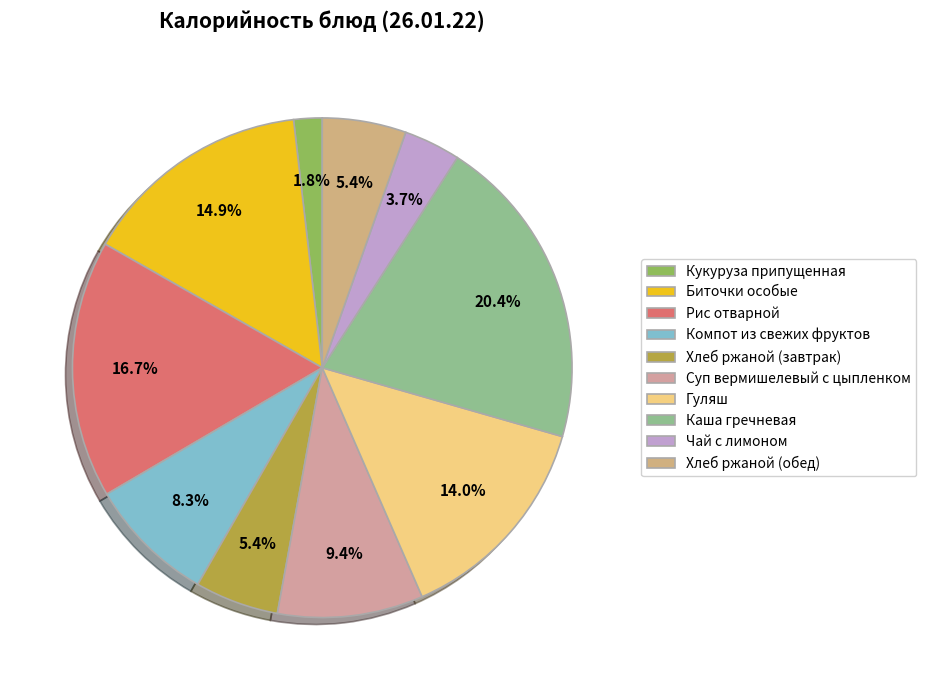

What percentage do Хлеб ржаной (обед) and Хлеб ржаной (завтрак) together represent?

10.8%